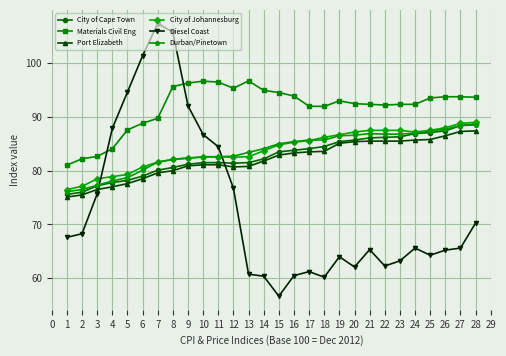

What is the maximum value shown in the chart?

107.4